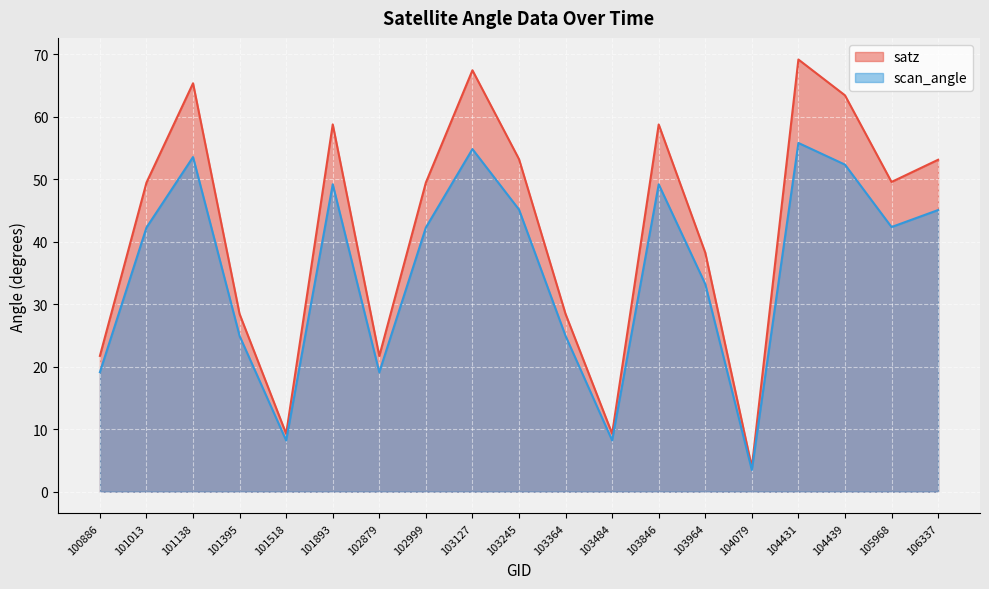

Which label corresponds to the smallest value in the chart?

104079